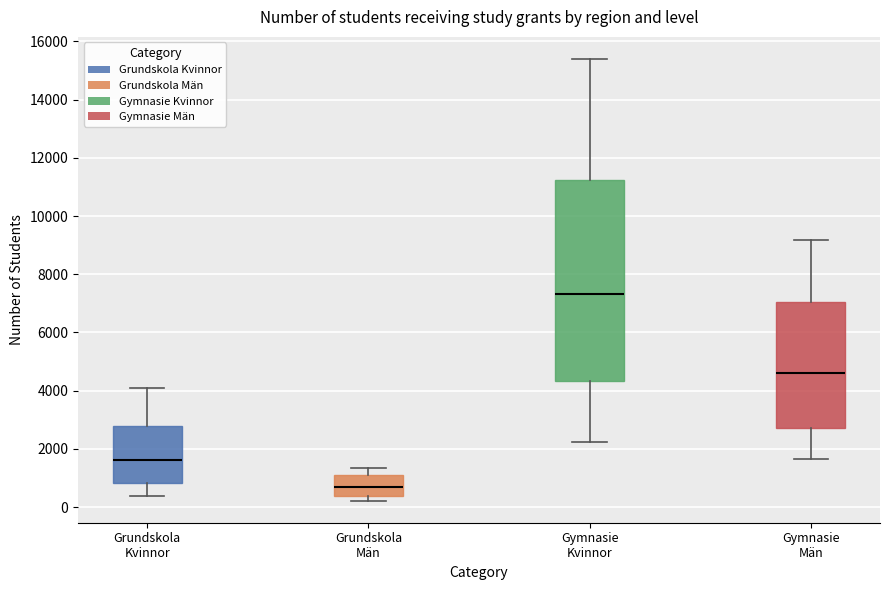

Comparing the boxes themselves (not the whiskers), which one is the tallest?

Gymnasie Kvinnor